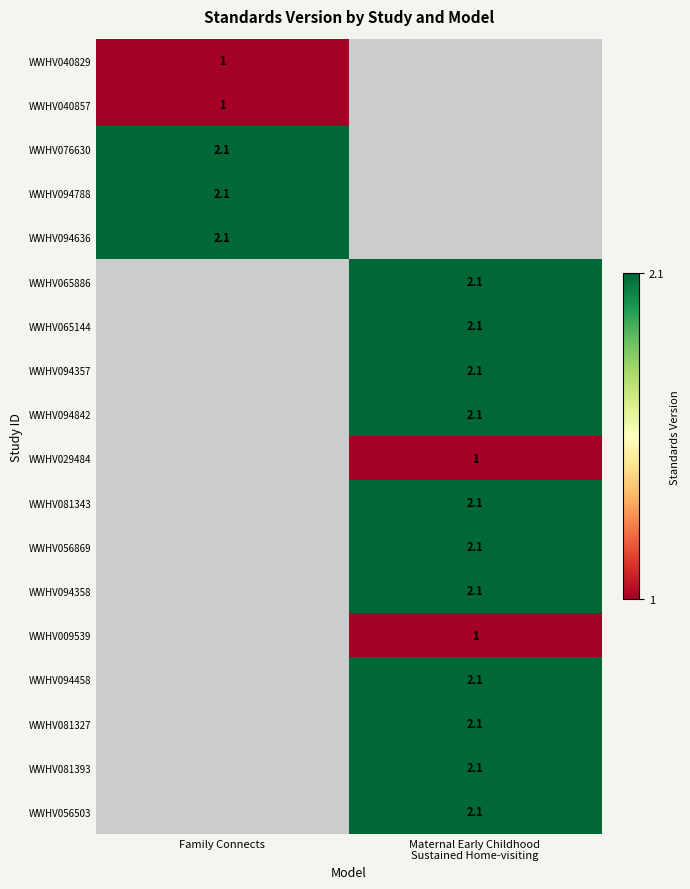

True or false: WWHV094788 has a value of 2.1 at Family Connects.

True